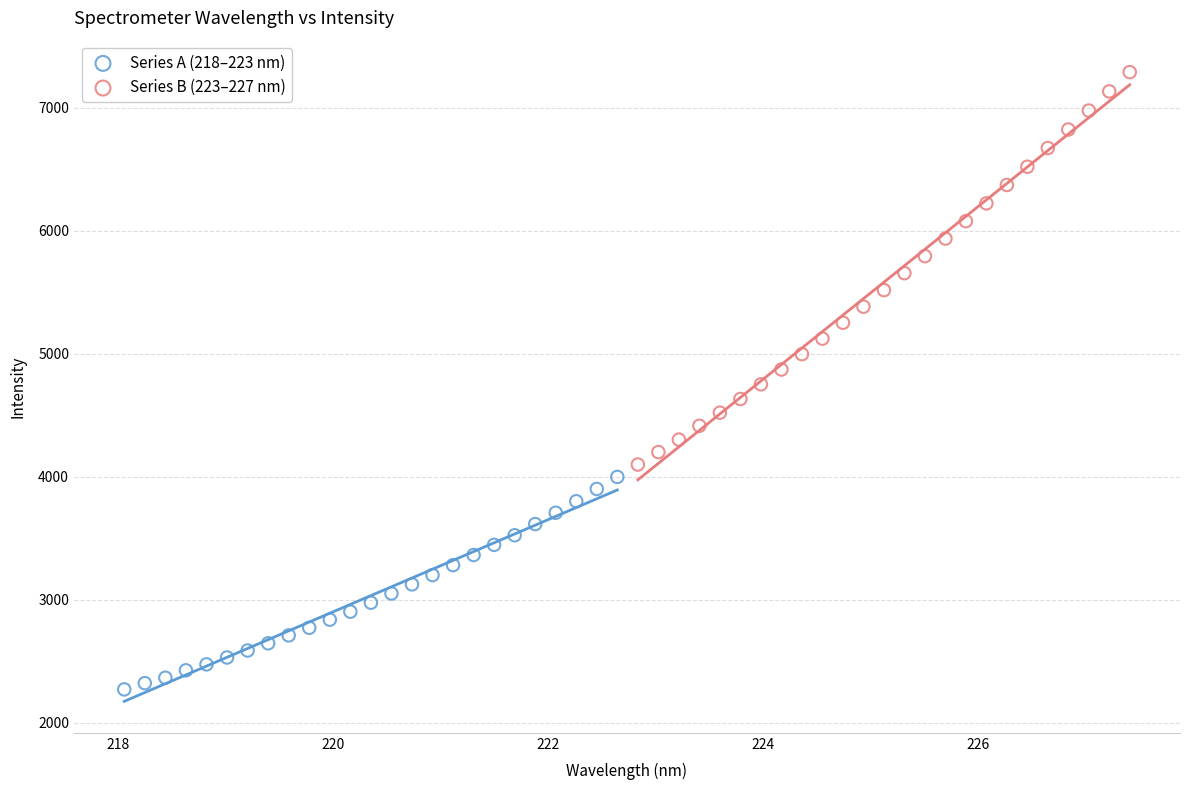

Which series contains the highest Y value?

Series B (223–227 nm)